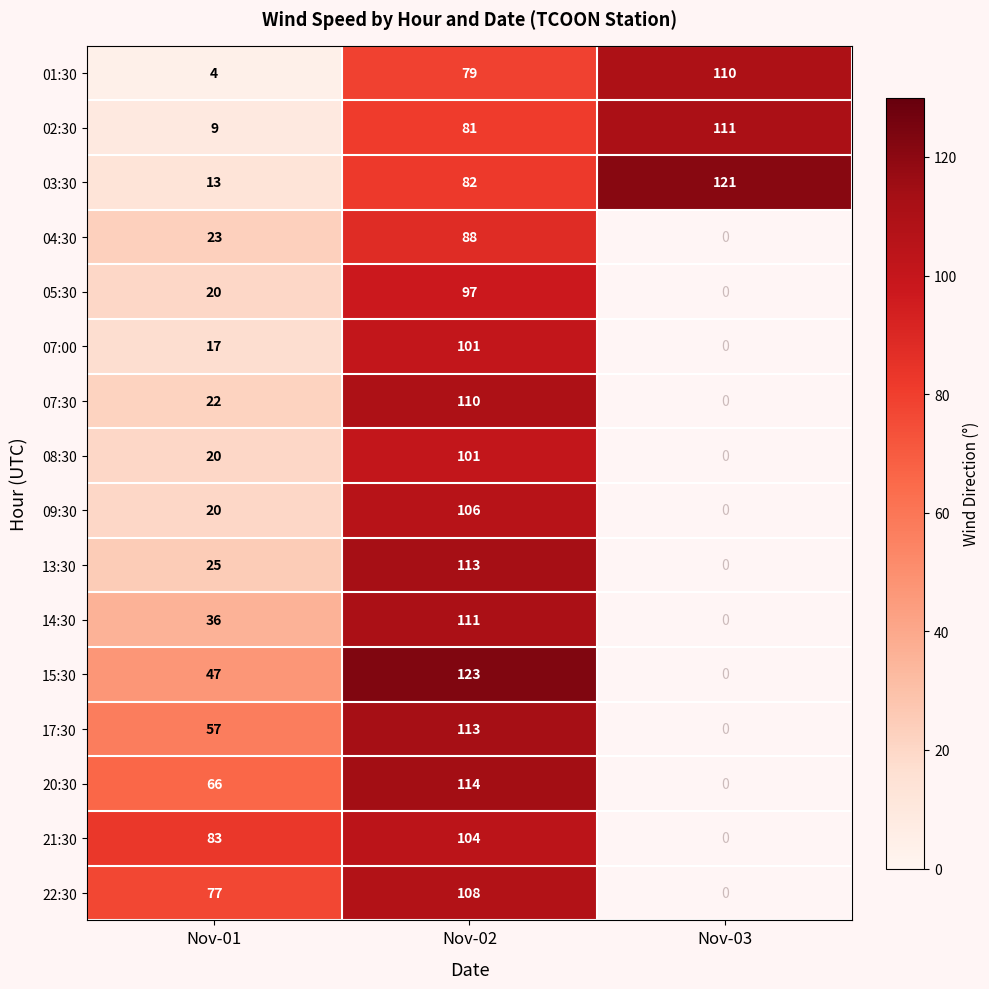

What is the total value across all series at Nov-02?

1631